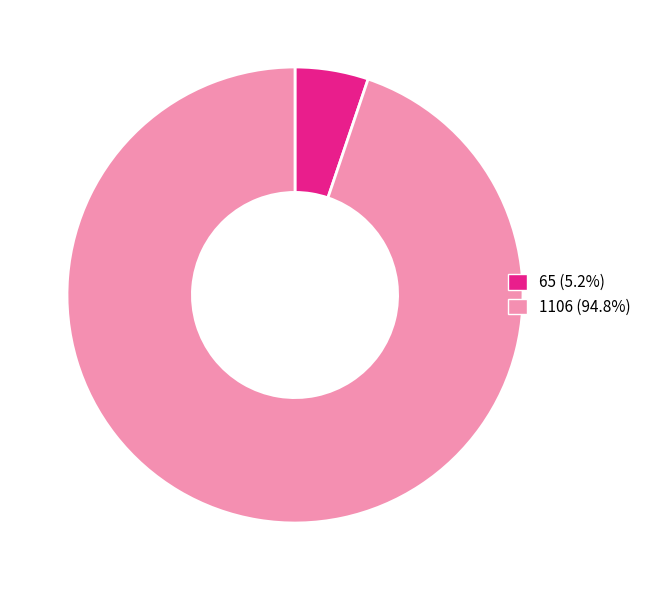

Between 1106 and 65, which is larger?

1106